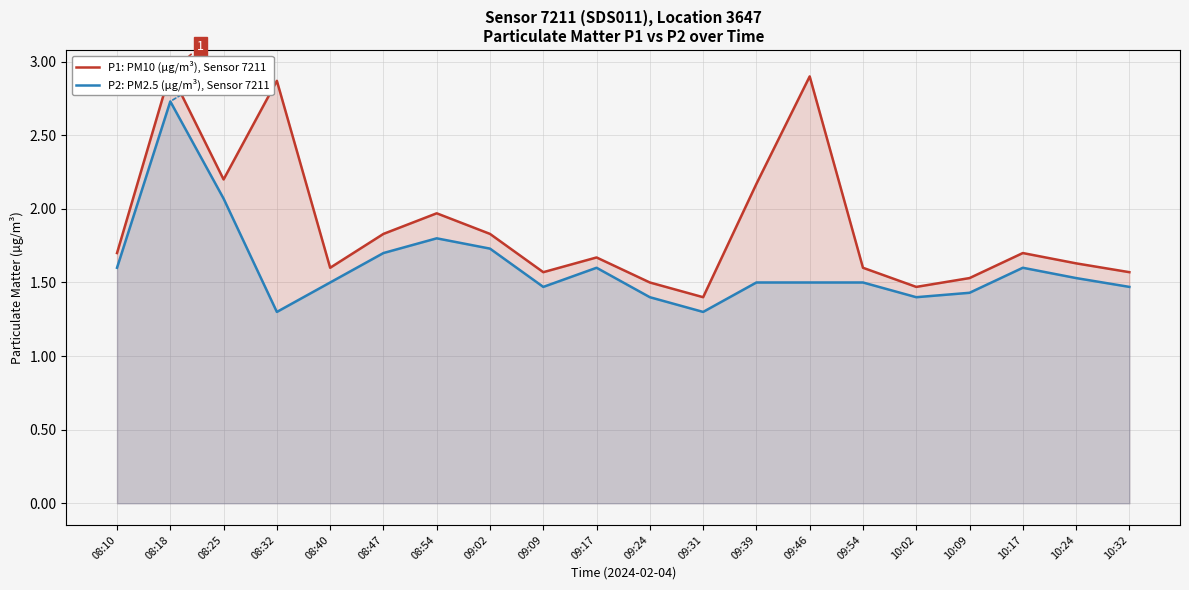

What is the difference between the highest and lowest values at 09:17?

0.1